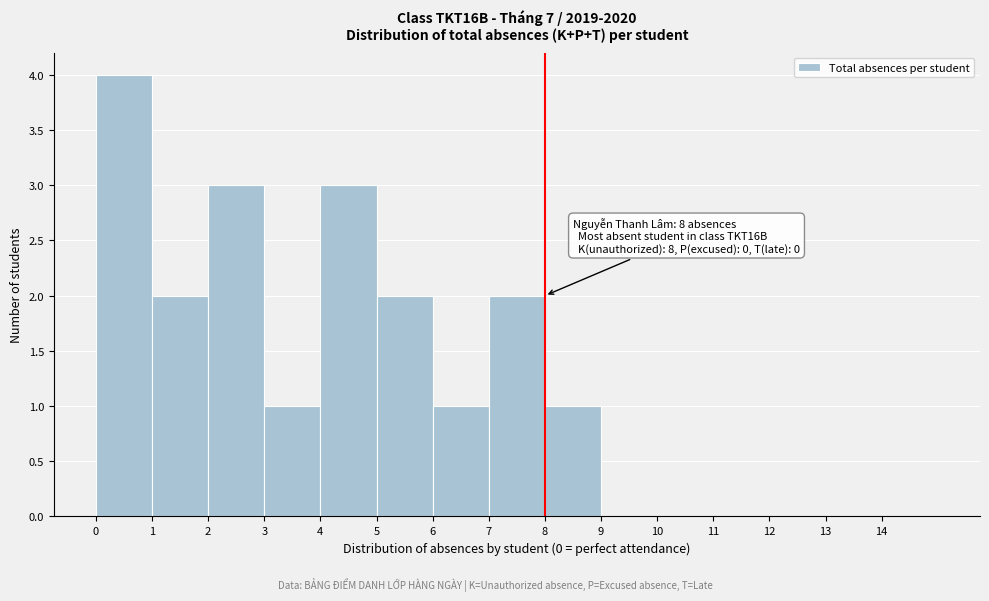

Which range on the x-axis has the tallest bar?

0 to 1